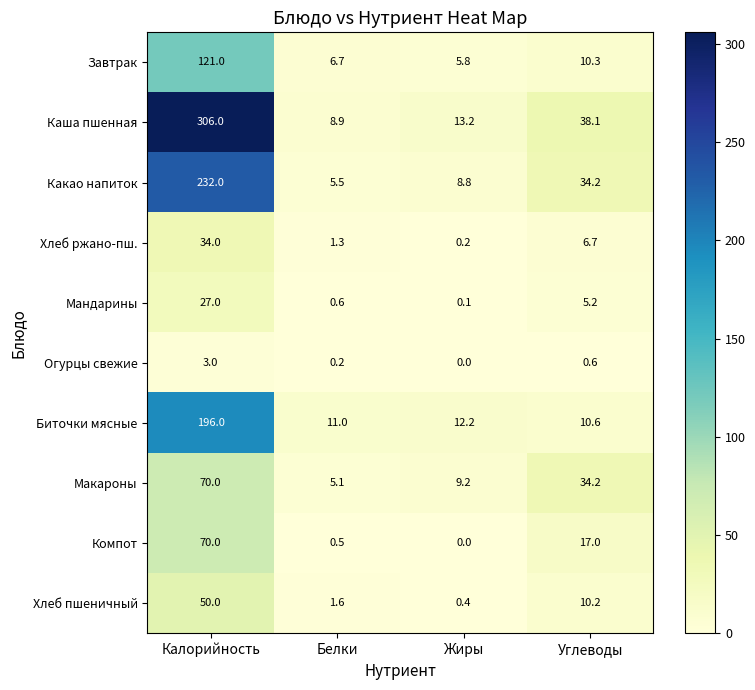

At Белки, list the series in order from largest to smallest.

Биточки мясные, Каша пшенная, Завтрак, Какао напиток, Макароны, Хлеб пшеничный, Хлеб ржано-пш., Мандарины, Компот, Огурцы свежие